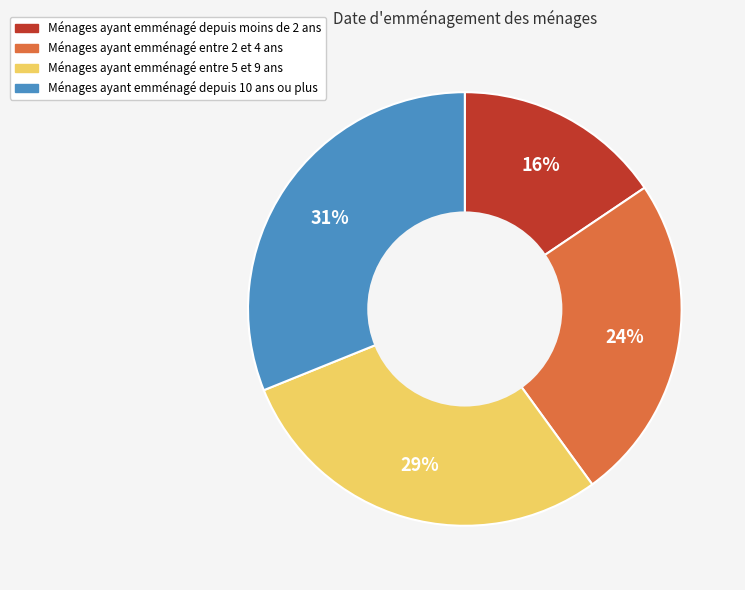

To the nearest percent, what is the average slice percentage?

25%